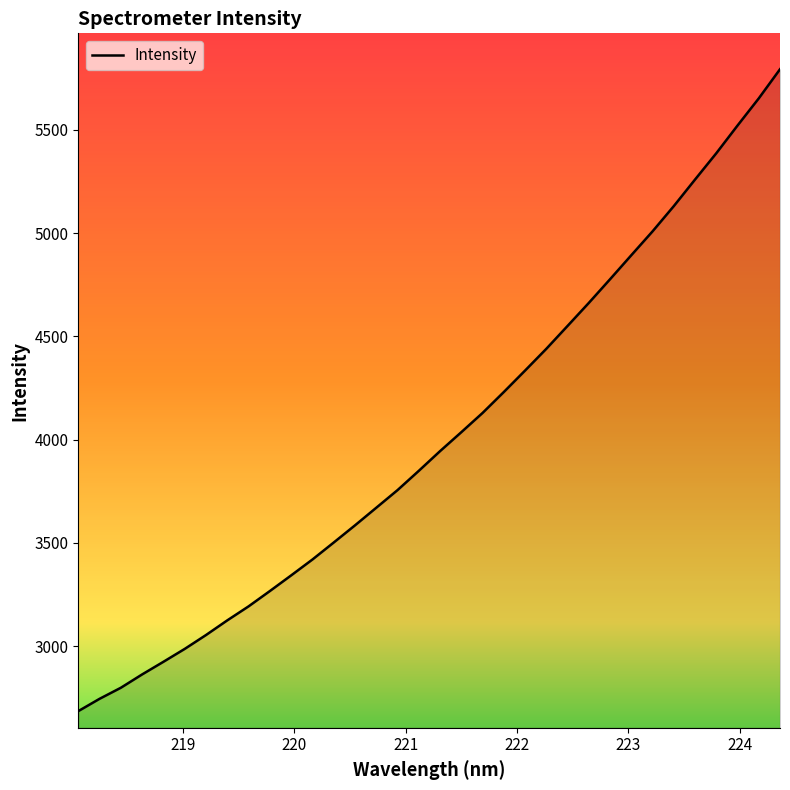

What is the average value?

4014.8